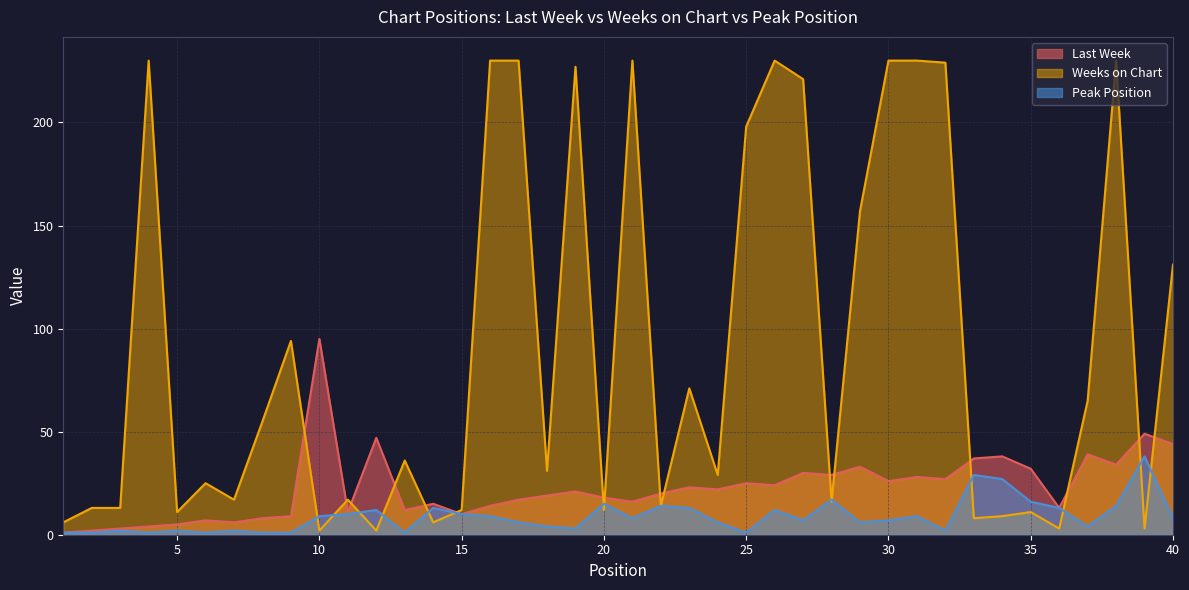

List the series in order of their overall mean, highest first.

Weeks on Chart, Last Week, Peak Position